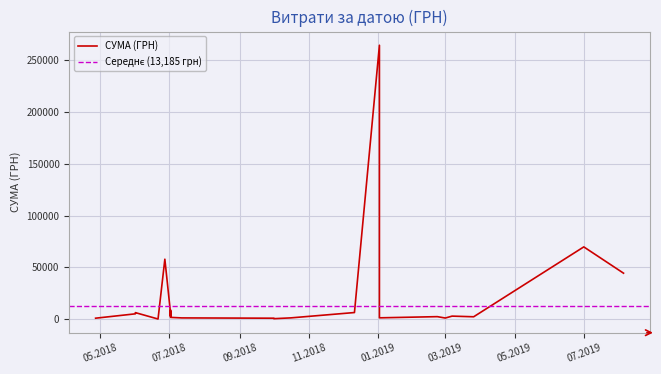

What is the difference between the second highest and minimum values?

69669.0